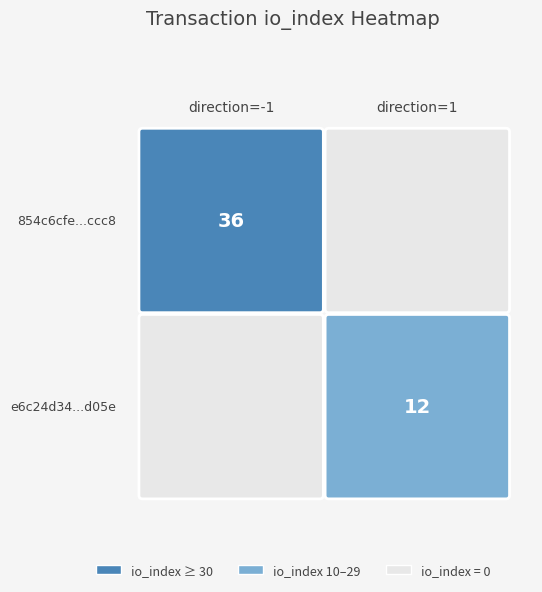

Between direction and io_index, which is larger?

io_index